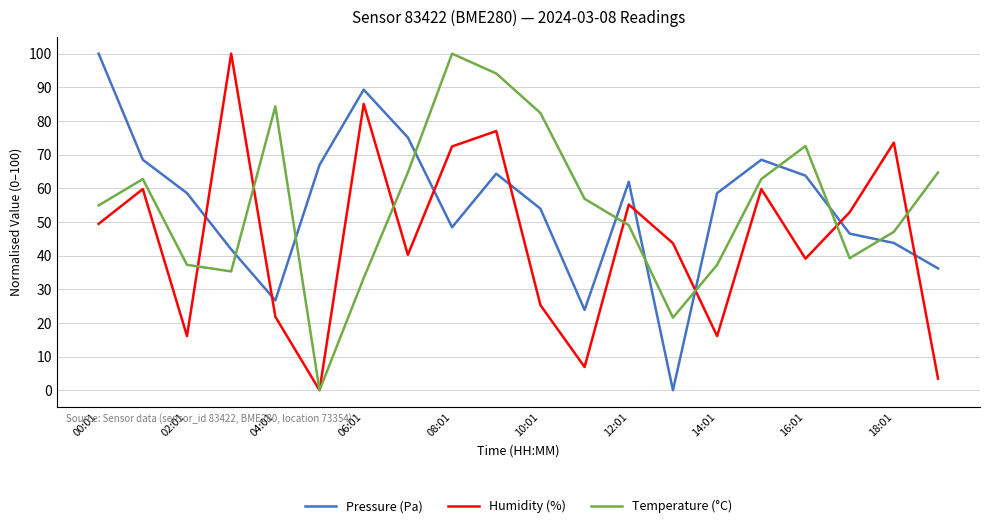

True or false: Pressure (Pa) and Temperature (°C) cross at least once.

True